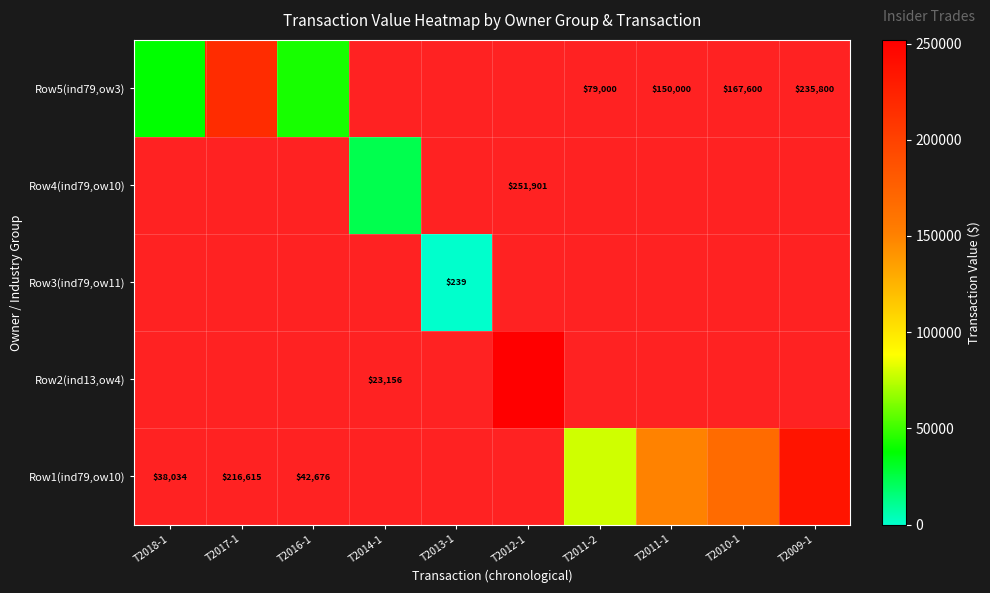

List the series in order of their peak value, highest first.

Row5(ind79,ow3), Row4(ind79,ow10), Row3(ind79,ow11), Row2(ind13,ow4), Row1(ind79,ow10)